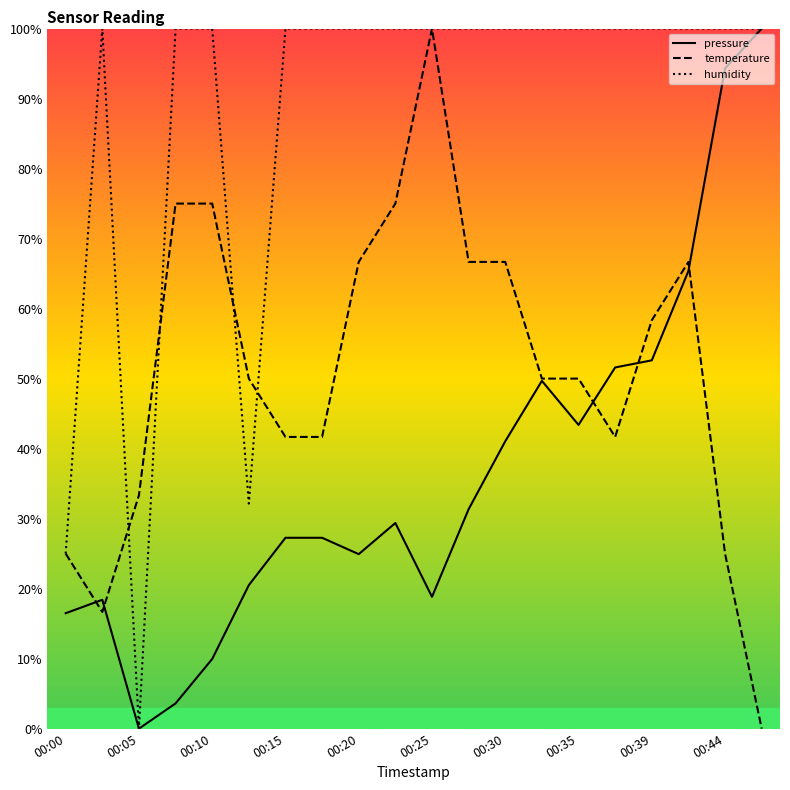

Rank the series at 00:37 from highest to lowest value.

humidity, pressure, temperature